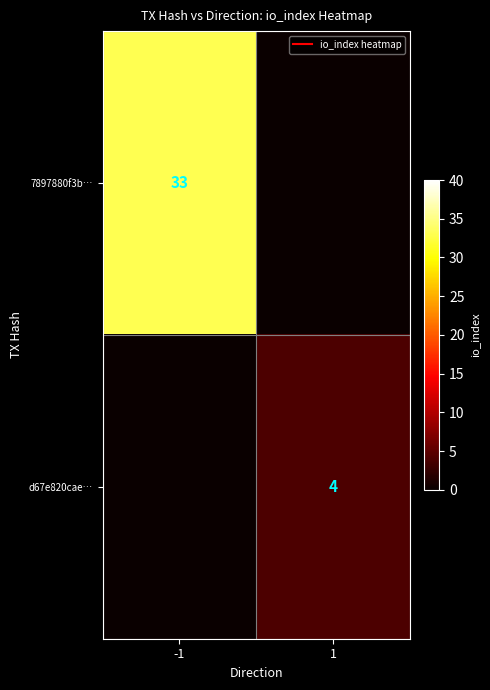

True or false: 7897880f3b… has a value of 0 at 1.

True